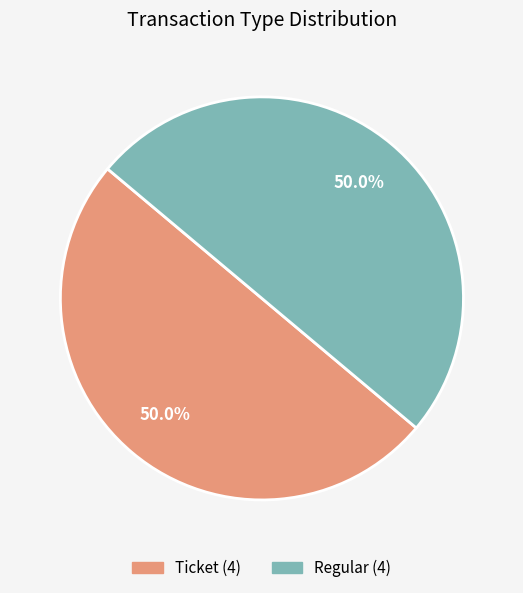

Combined, do Regular and Ticket account for over 50%?

Yes